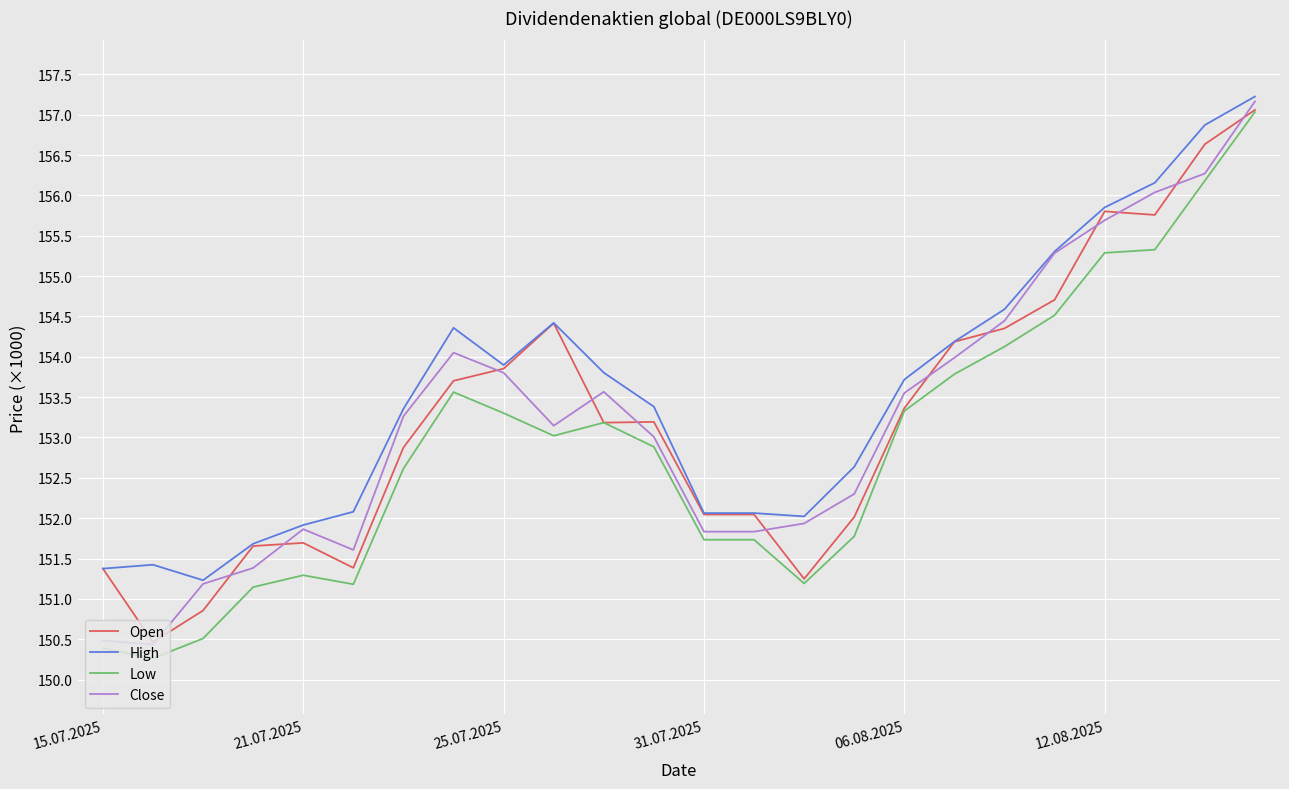

What is the highest value of the Close series?

157.2